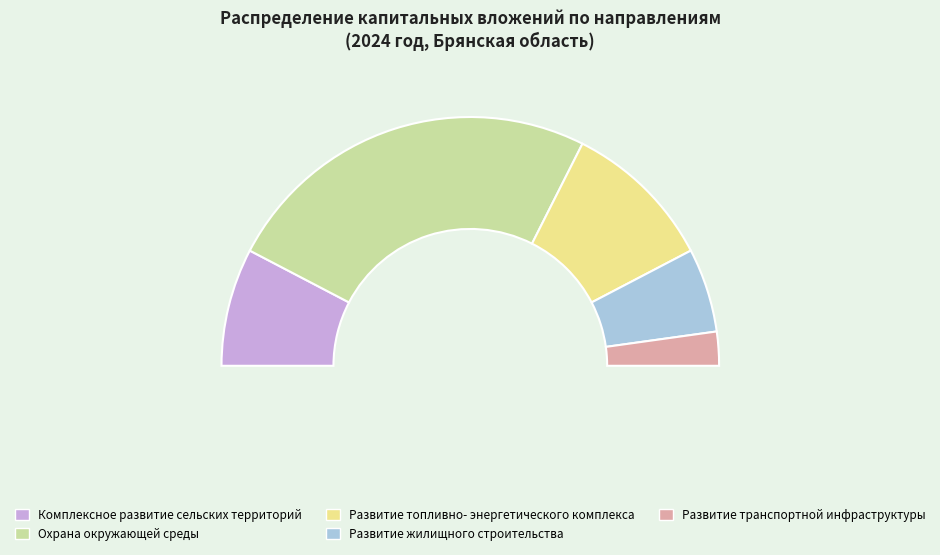

Rank the categories by value from highest to lowest.

Охрана окружающей среды, Развитие топливно-энергетического комплекса, Комплексное развитие сельских территорий, Региональный проект Развитие жилищного строительства, Региональный проект Развитие транспортной инфраструктуры